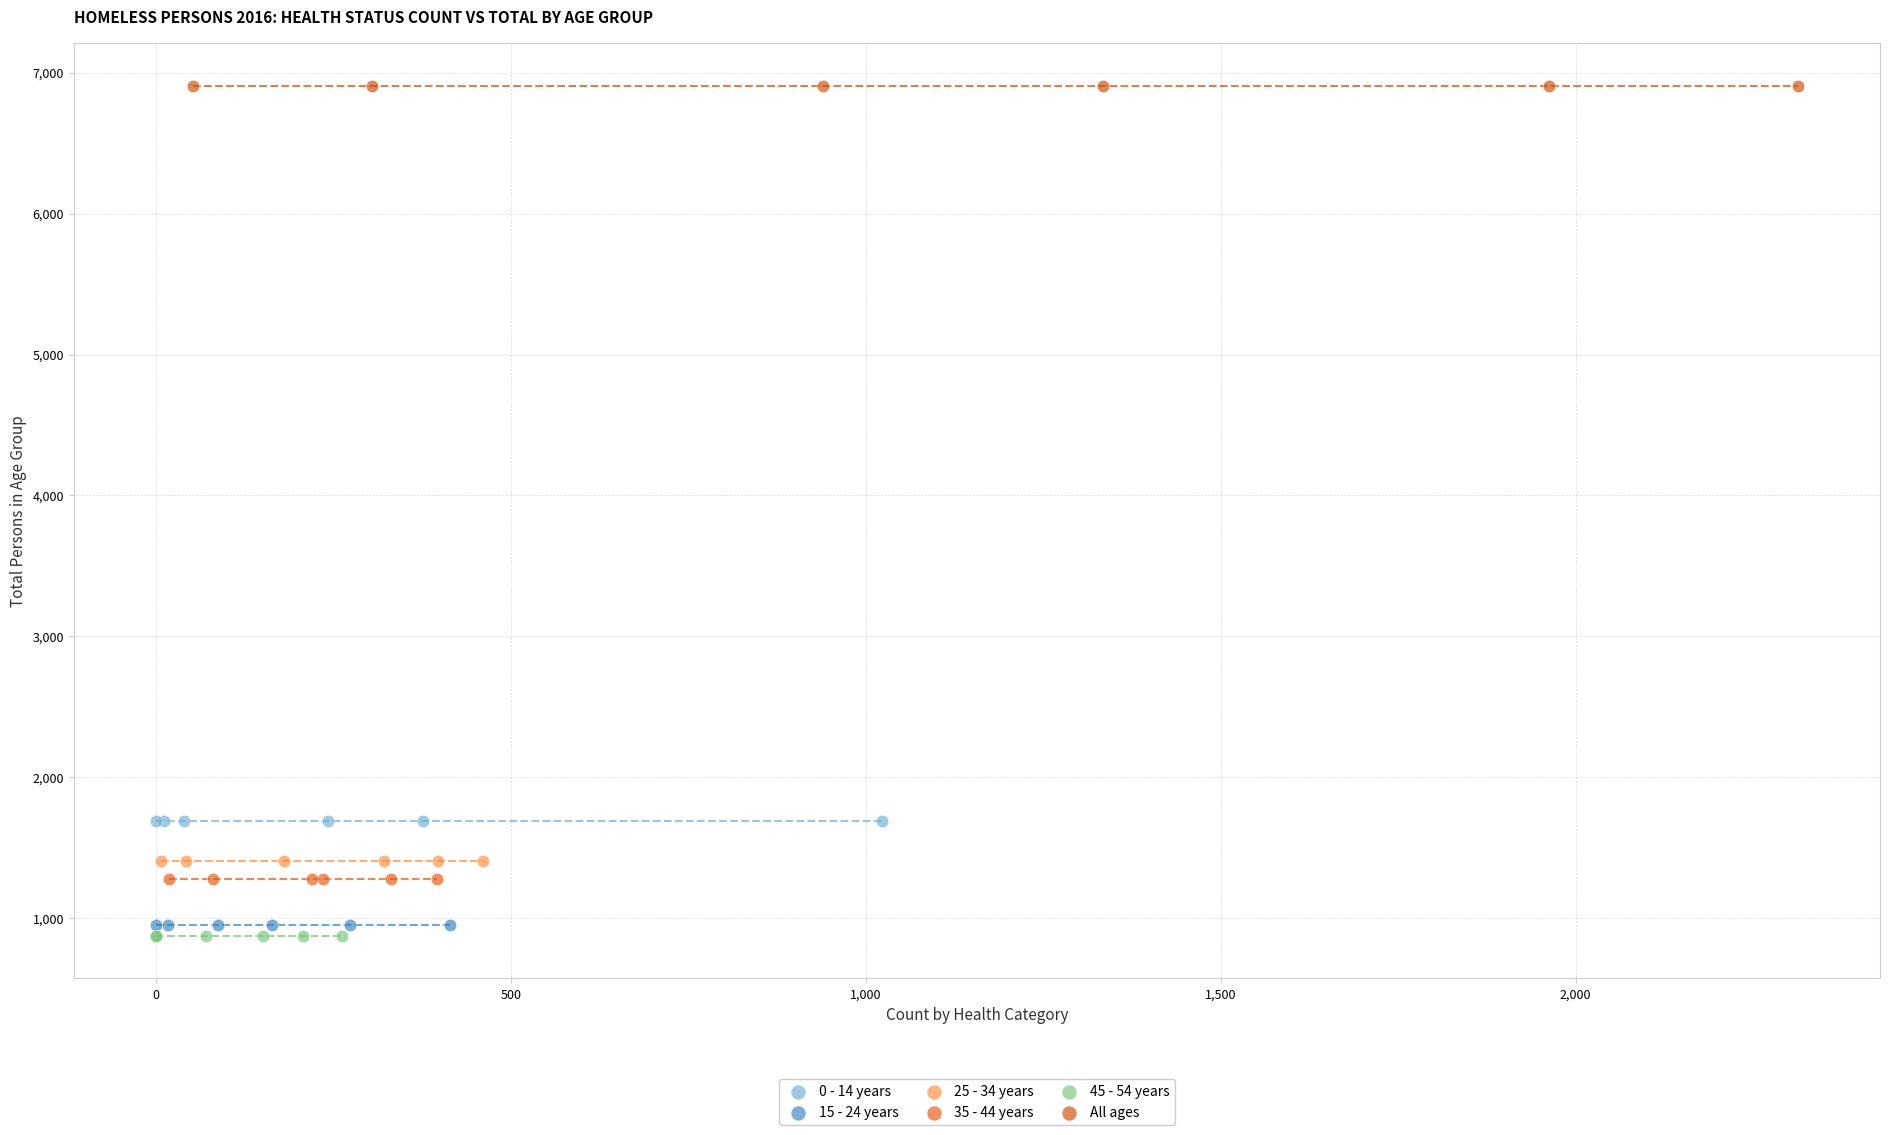

Which series contains the highest Y value?

All ages